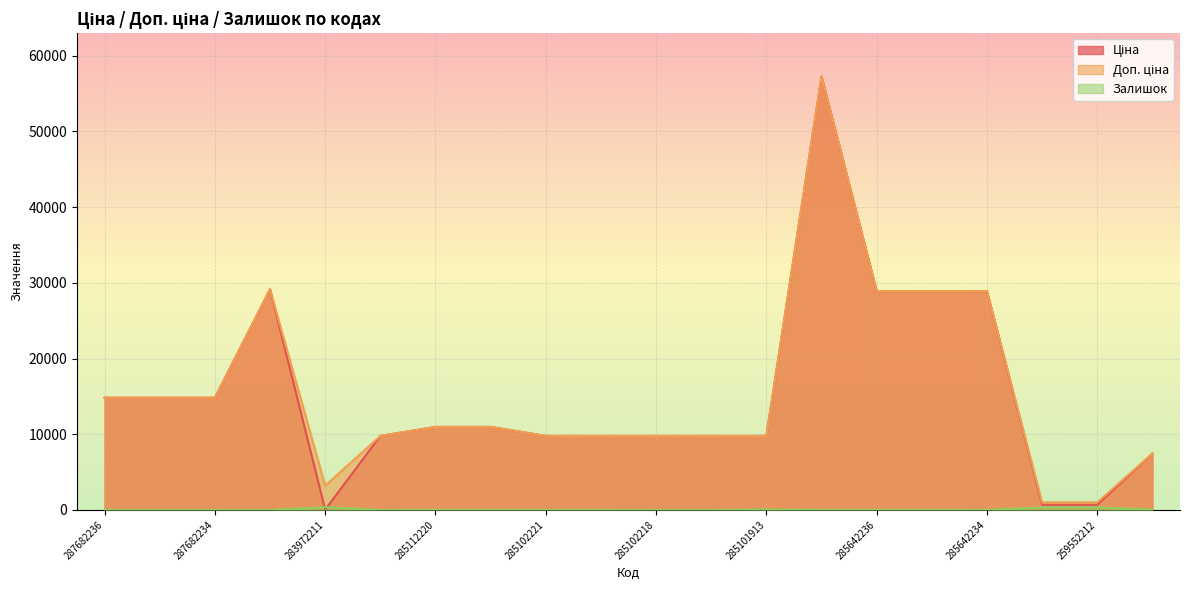

What is the label of the 6th point from the left?

285101569